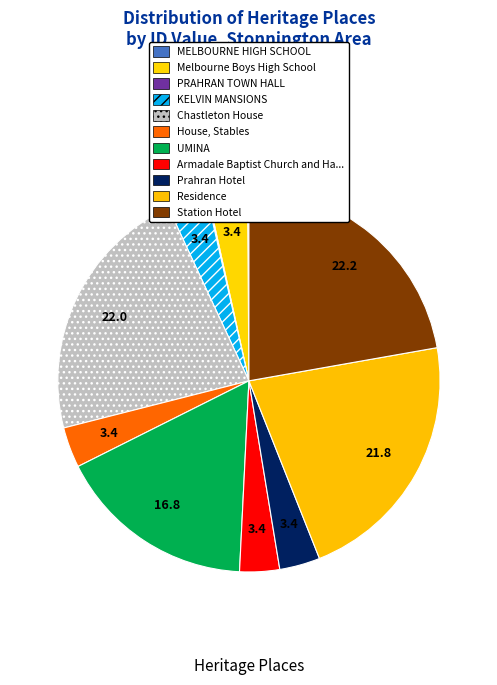

Rank the categories by value from lowest to highest.

PRAHRAN TOWN HALL, MELBOURNE HIGH SCHOOL, Melbourne Boys High School, KELVIN MANSIONS, Armadale Baptist Church and Hall, House, Stables, Prahran Hotel, UMINA, Residence, Chastleton House, Station Hotel